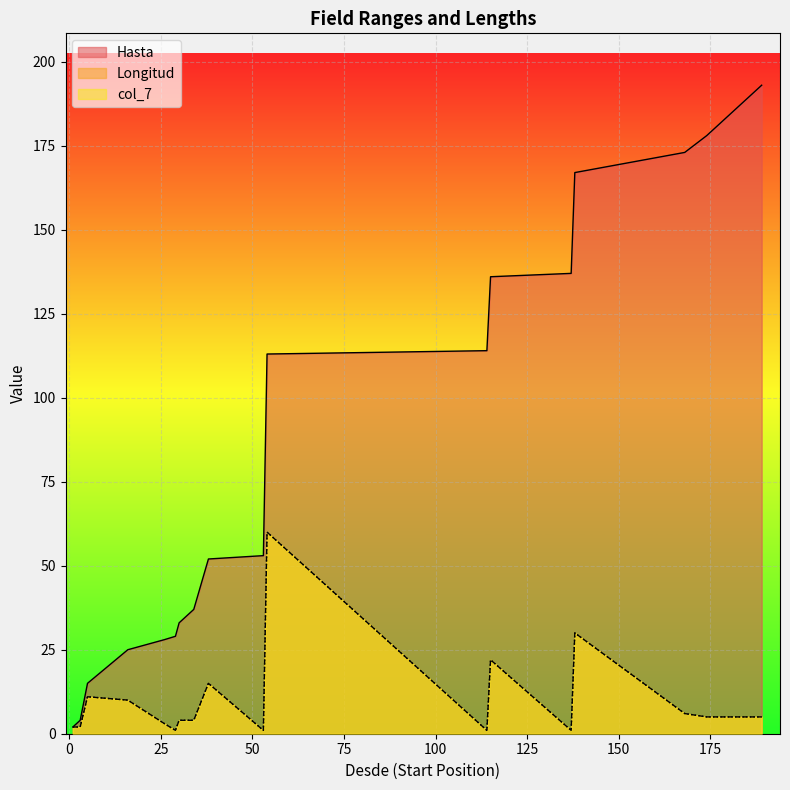

Which series has the largest total across all categories?

Hasta